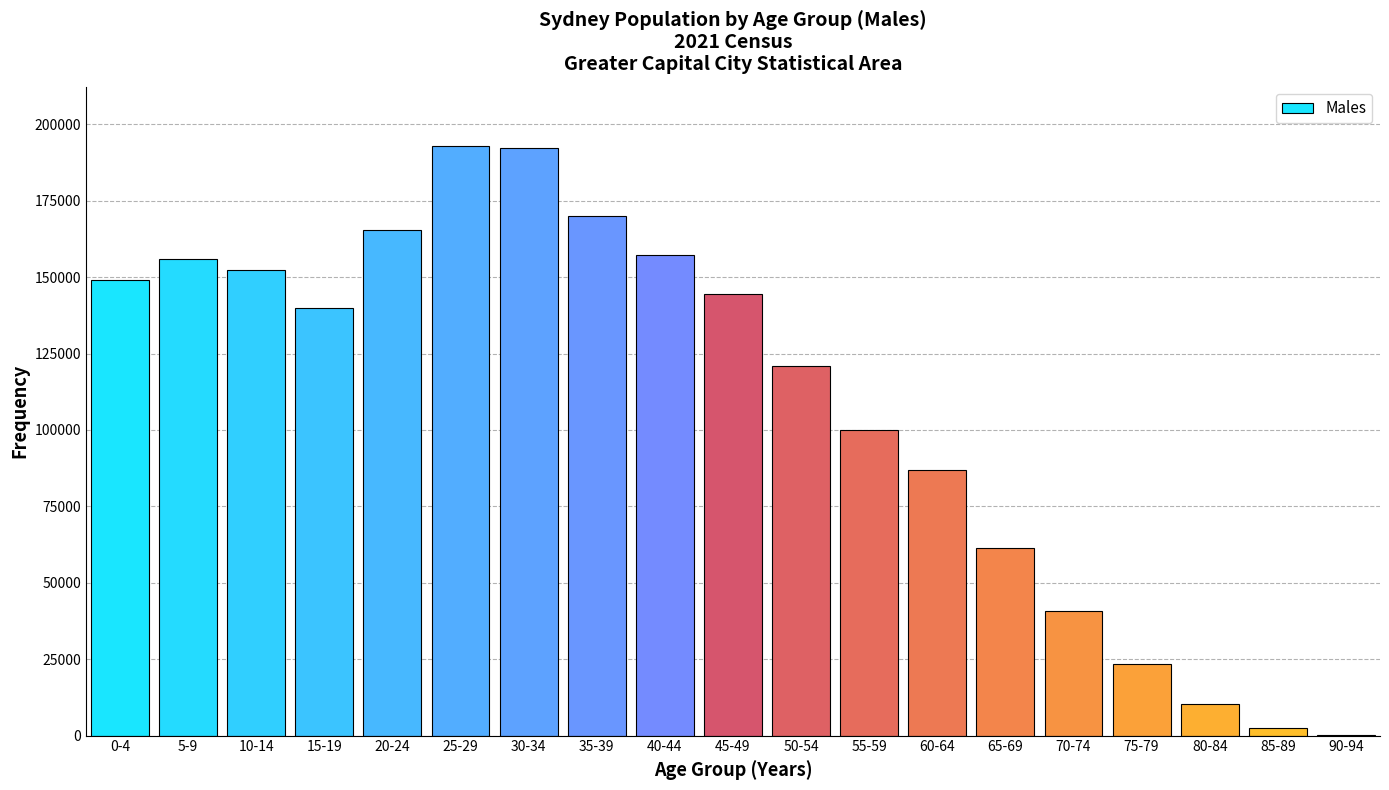

What is the maximum value shown in the chart?

193039